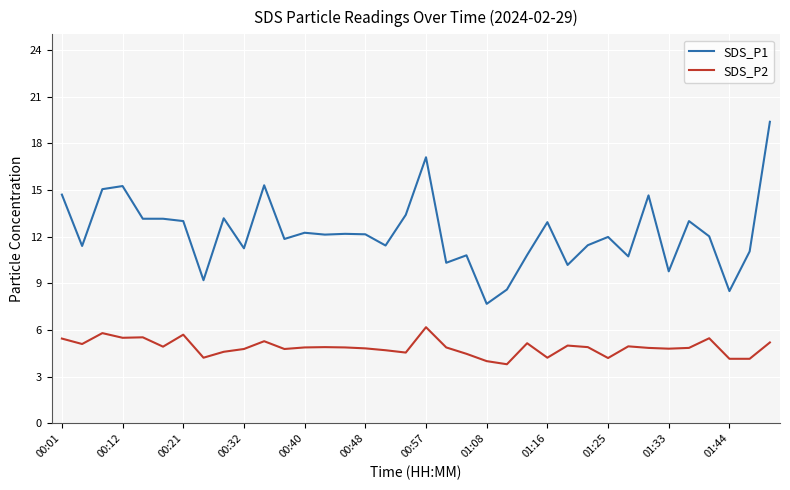

True or false: SDS_P1 and SDS_P2 intersect in this chart.

False